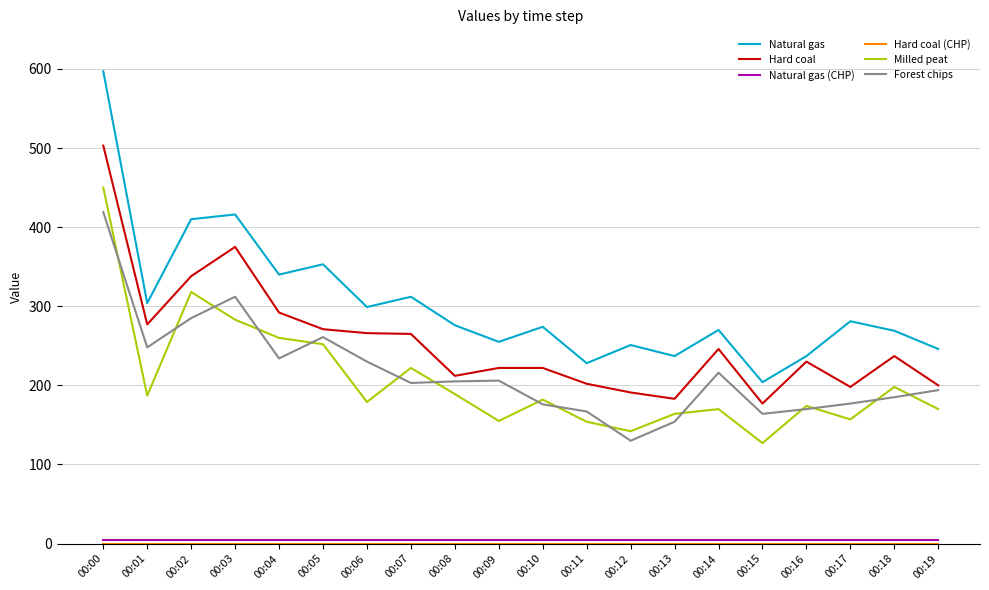

What is the highest value of the Natural gas series?

597